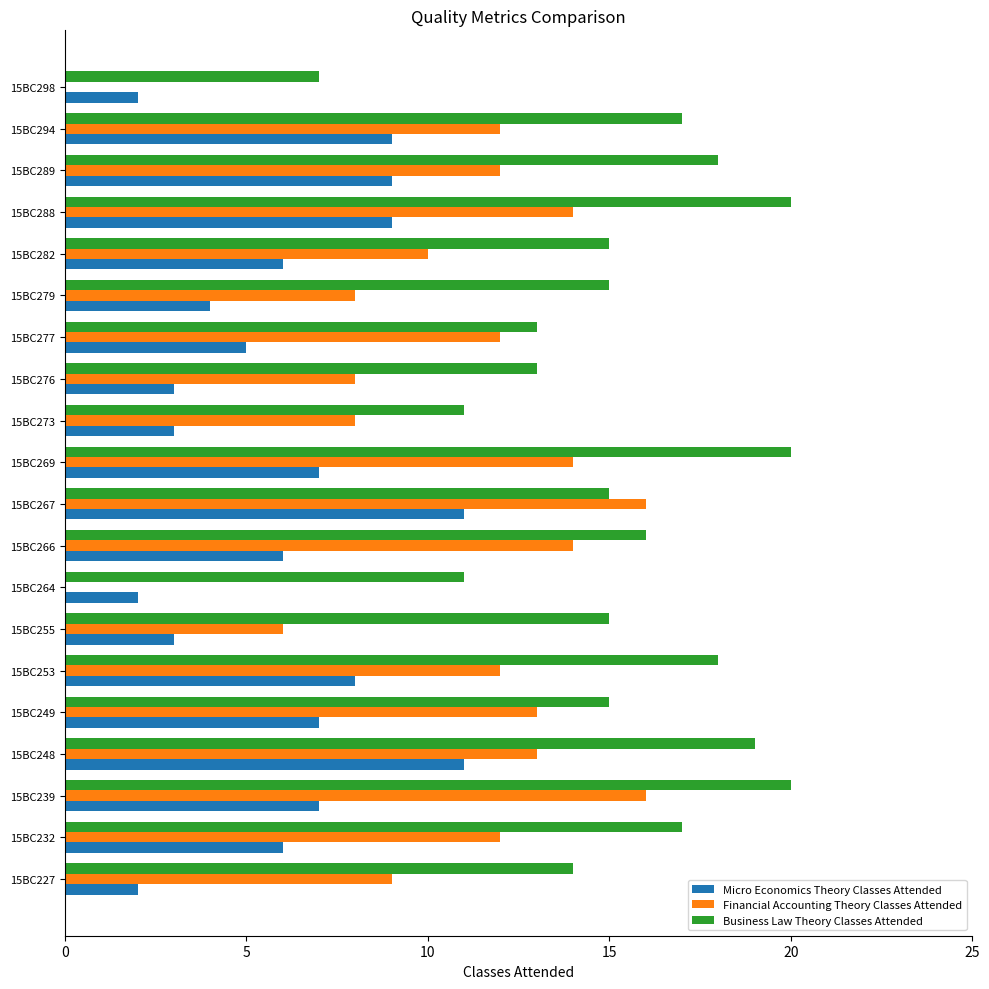

The Financial Accounting Theory Classes Attended series shows 3 at 15BC289. True or false?

False